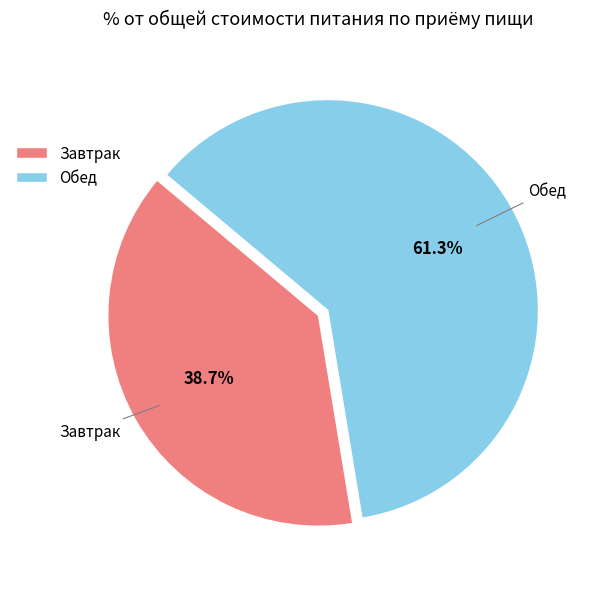

To the nearest percent, what percentage of the pie is Обед?

61%